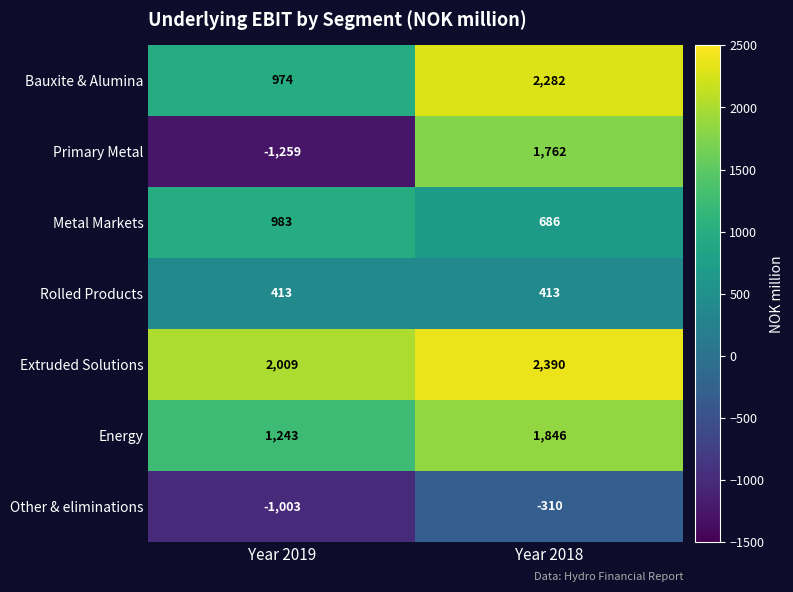

Between Year 2019 and Year 2018, which series saw the biggest shift?

Primary Metal